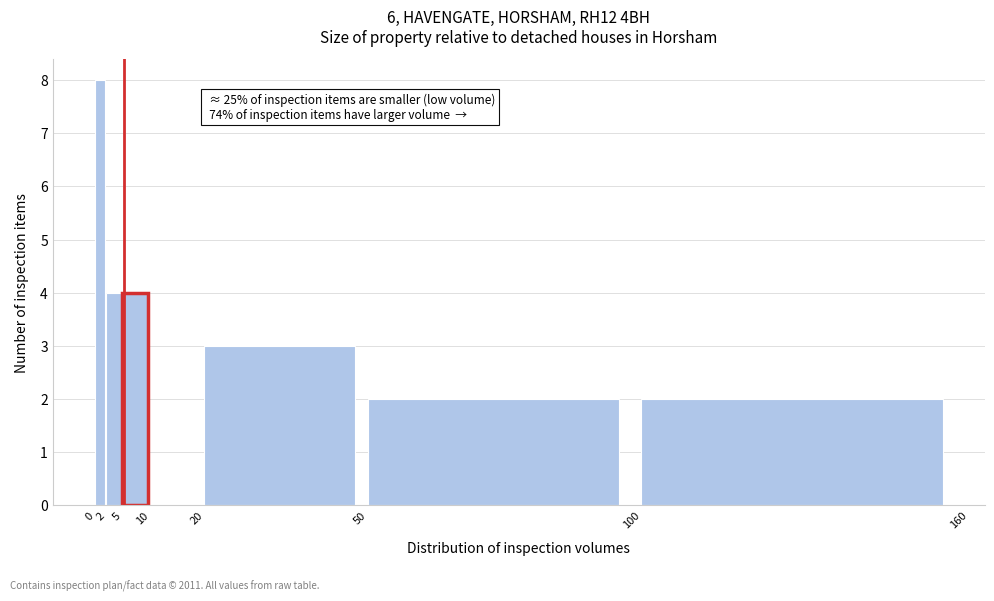

Which range on the x-axis has the tallest bar?

0 to 2